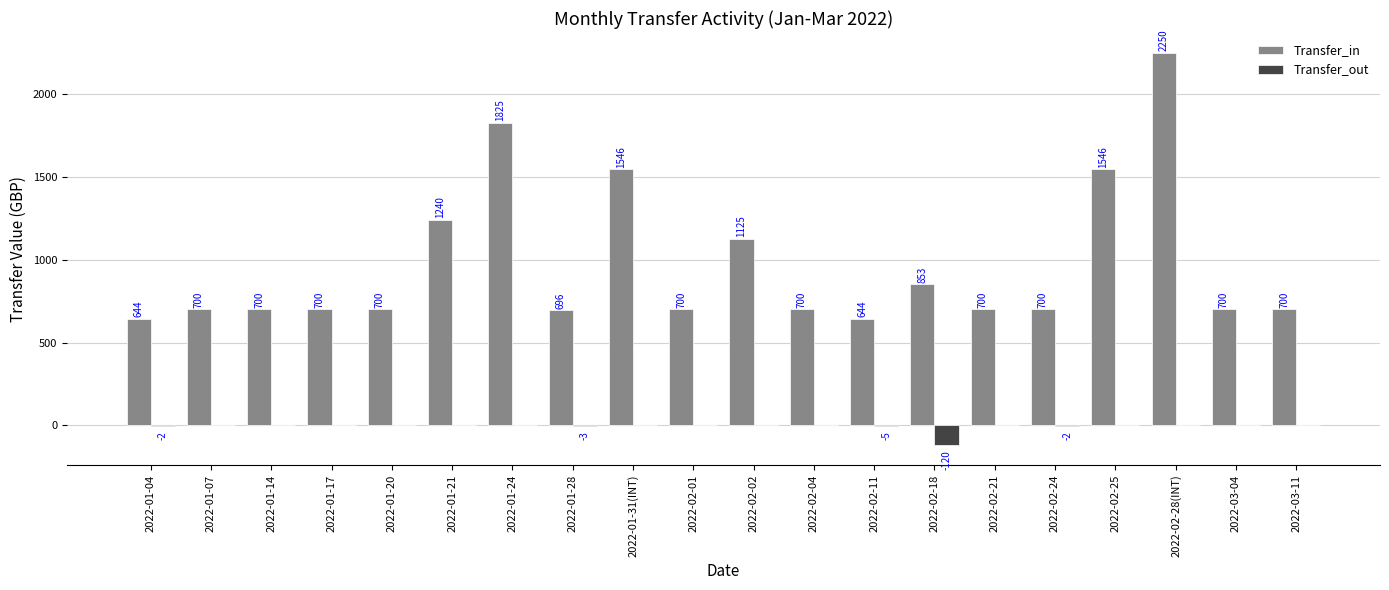

Which series has the largest total across all categories?

Transfer_in